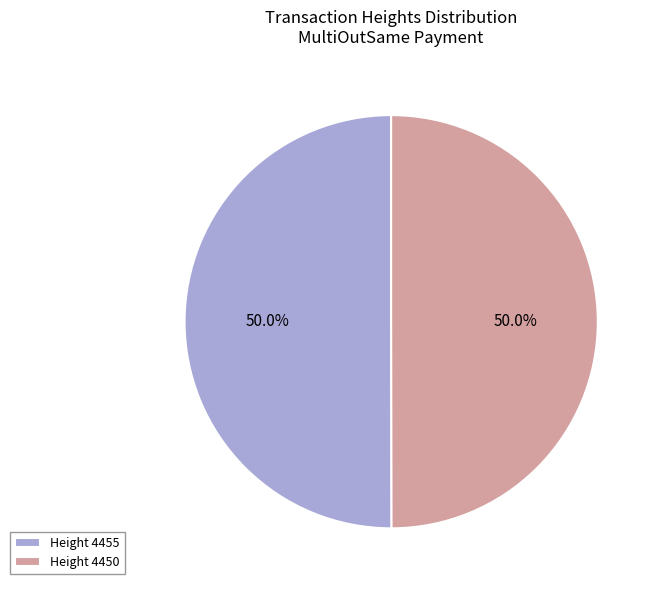

What is the ratio of the value at Height 4455 to the value at Height 4450?

1.0